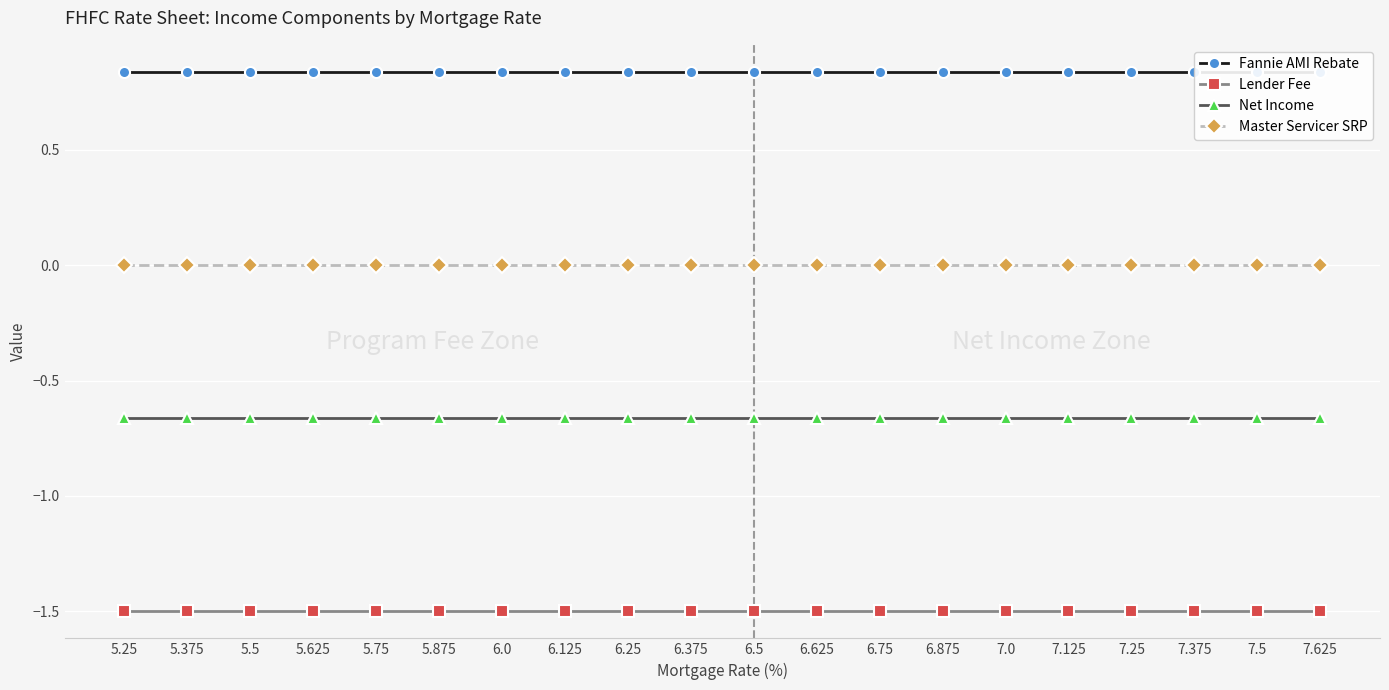

What is the label of the 18th point from the left?

7.375